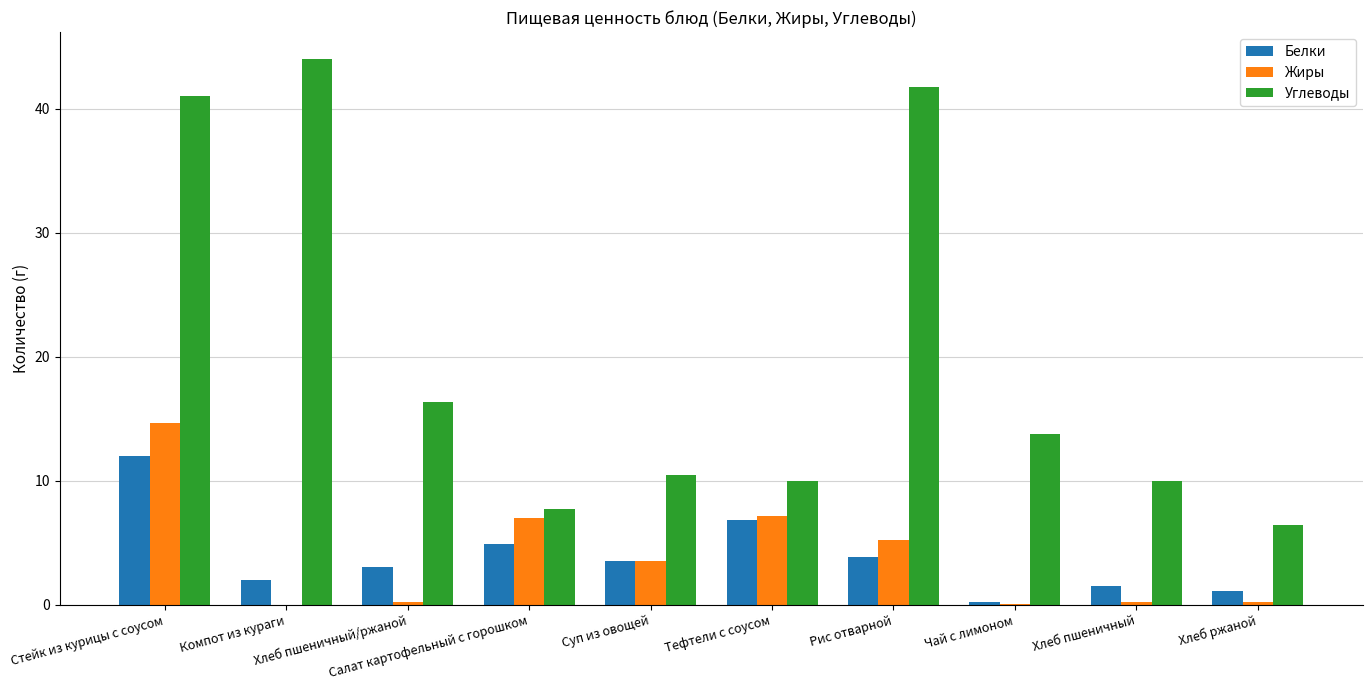

How many groups of bars are there?

10